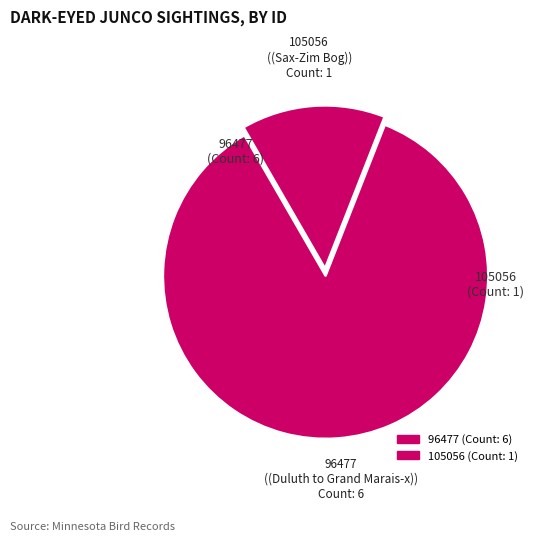

How many slices are in this pie chart?

2